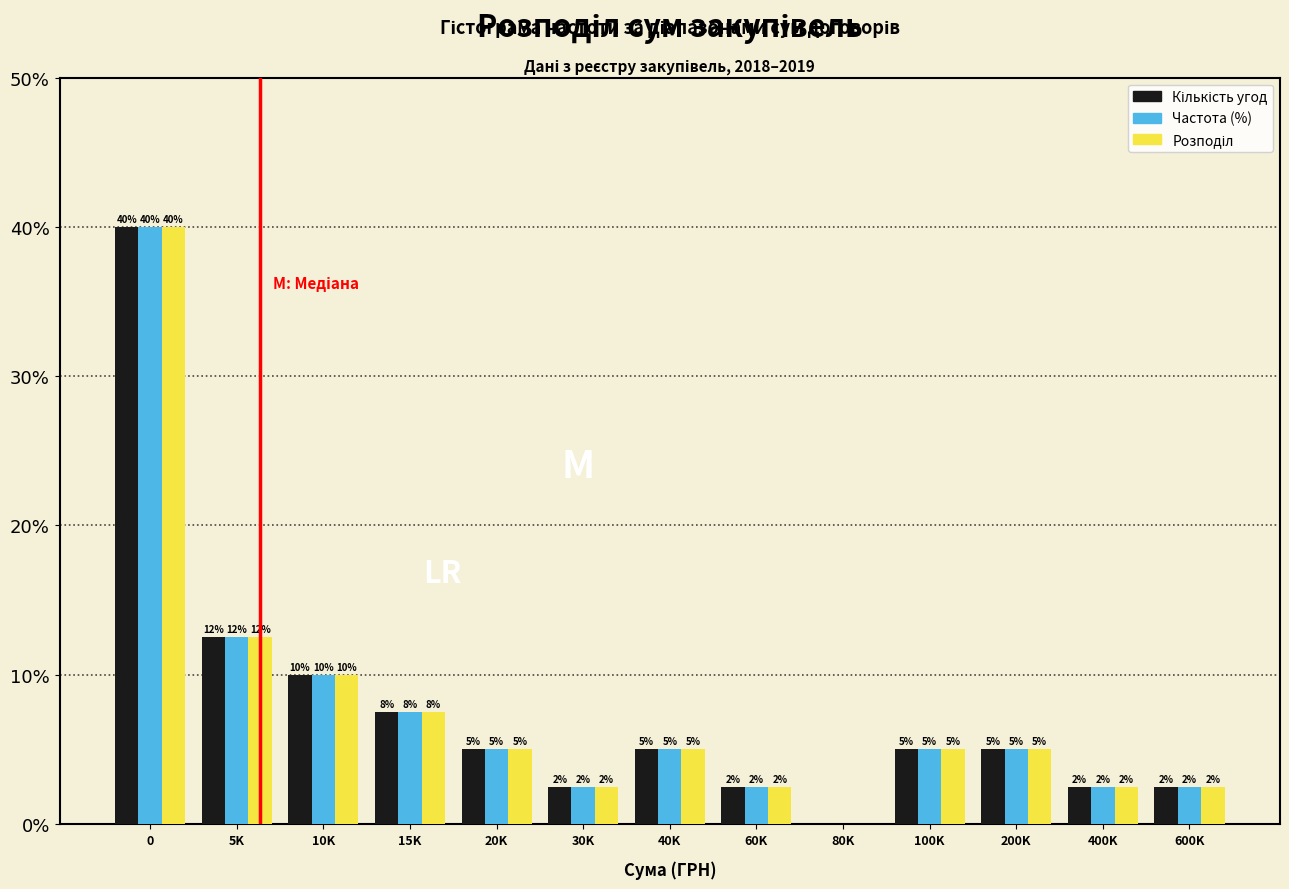

What is the highest value of the Частота (%) series?

40.0